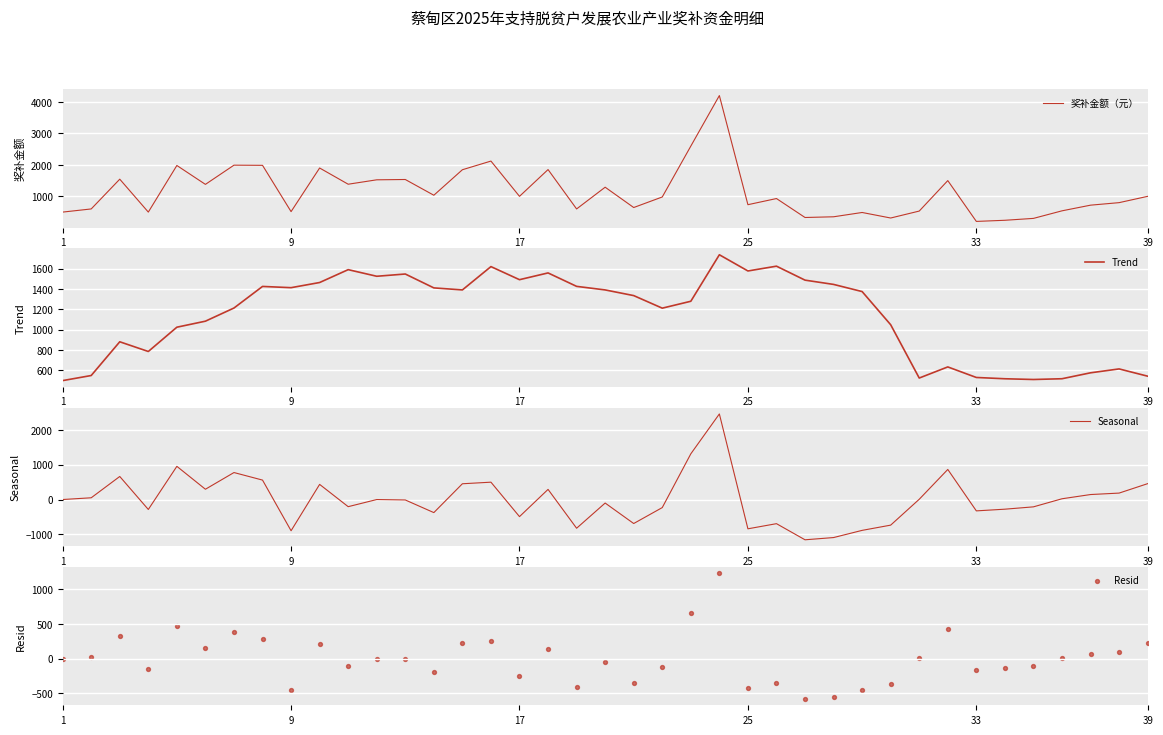

What are all the series names shown in the legend?

奖补金额（元）, Trend, Seasonal, Resid